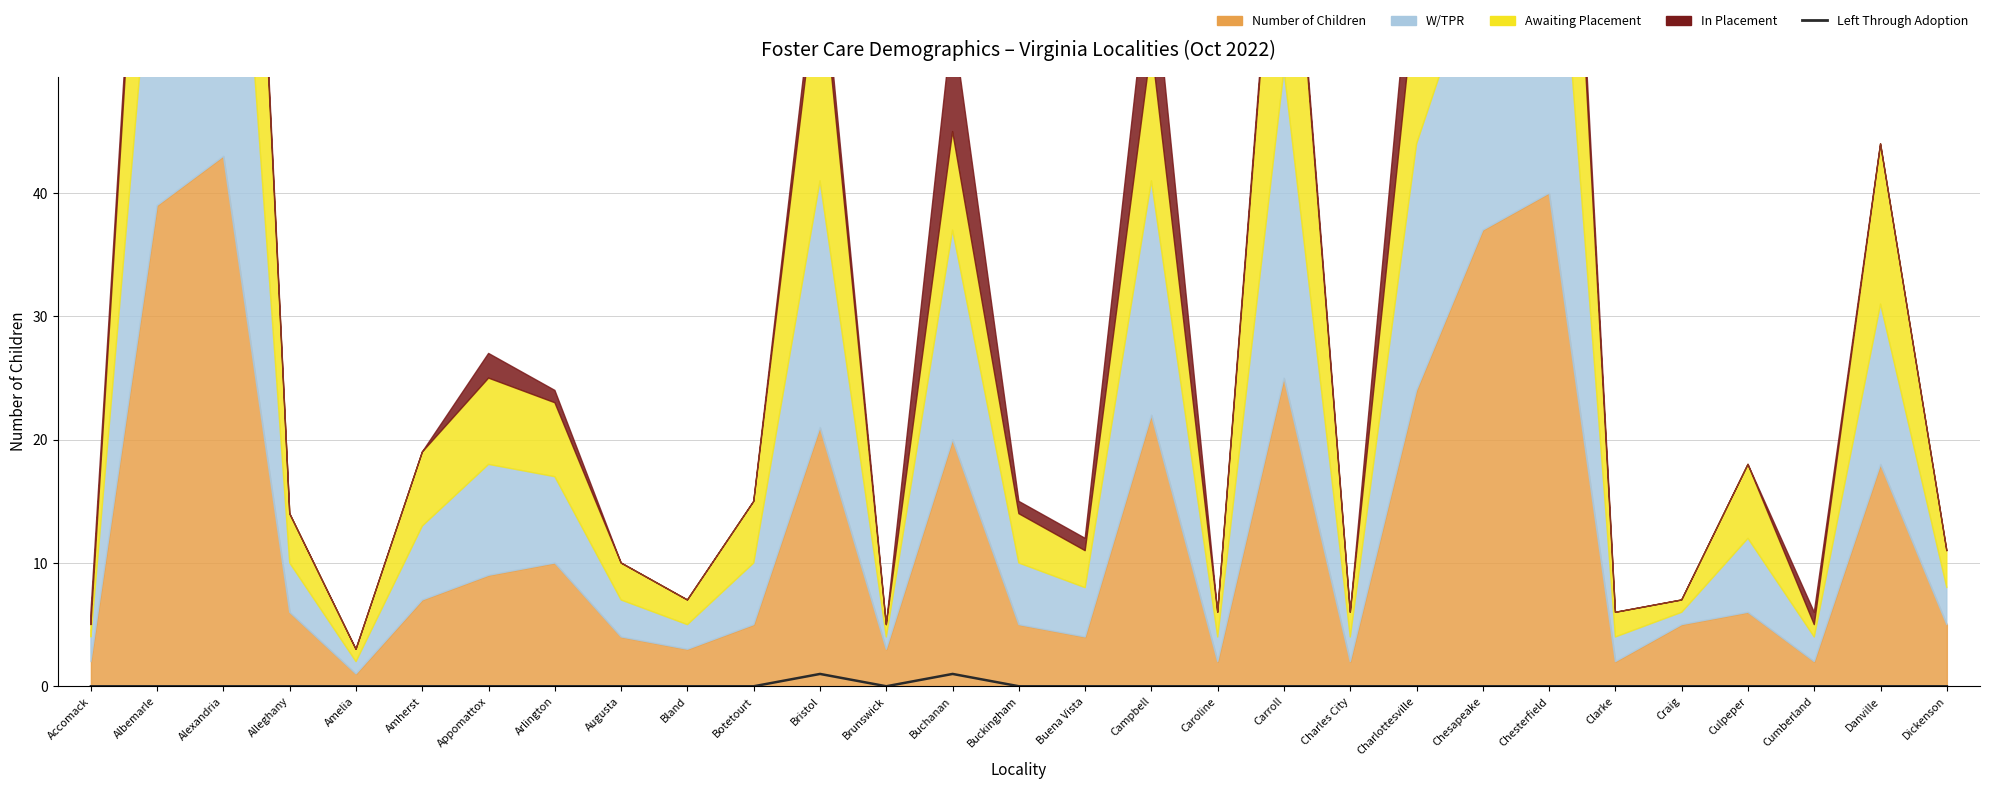

How many values are above zero?

2